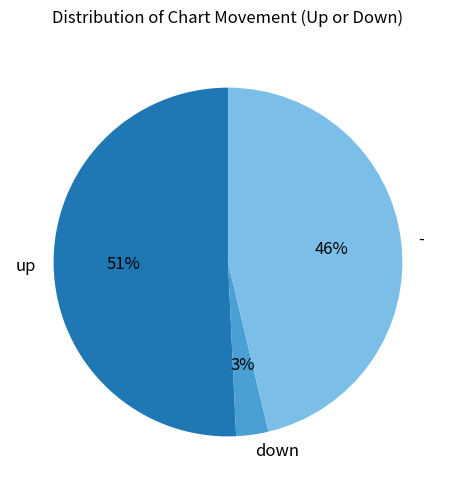

Which category has the smallest portion of the pie?

down